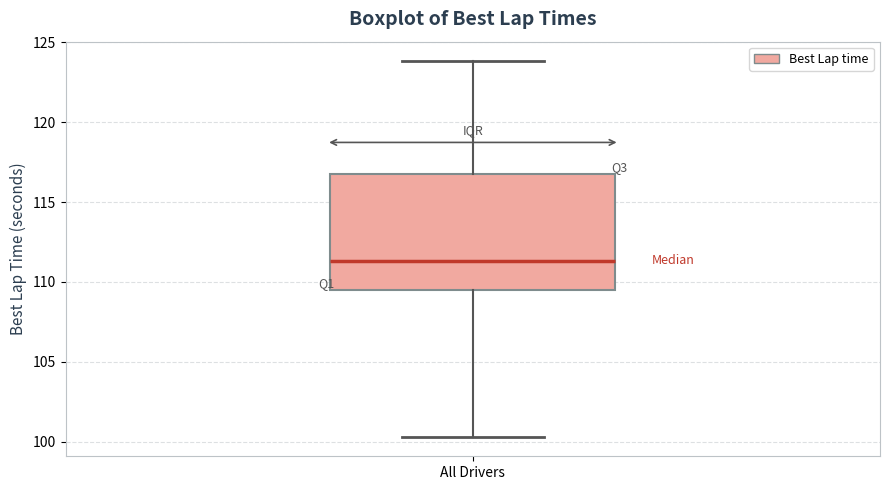

Transcribe this box plot: give where the median line is, the range the box spans, and where the two whiskers end, as read against the y-axis. The values are not printed on the chart, so give them approximately, as read against the axis.

median 111.5, box 109.5 to 116.5, whiskers 100.5 to 124.0